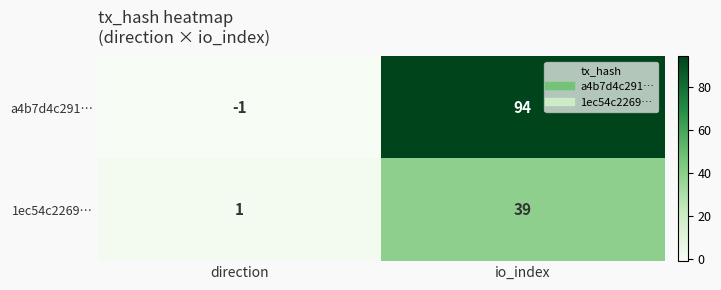

At which label is 1ec54c2269… closest to 20?

direction